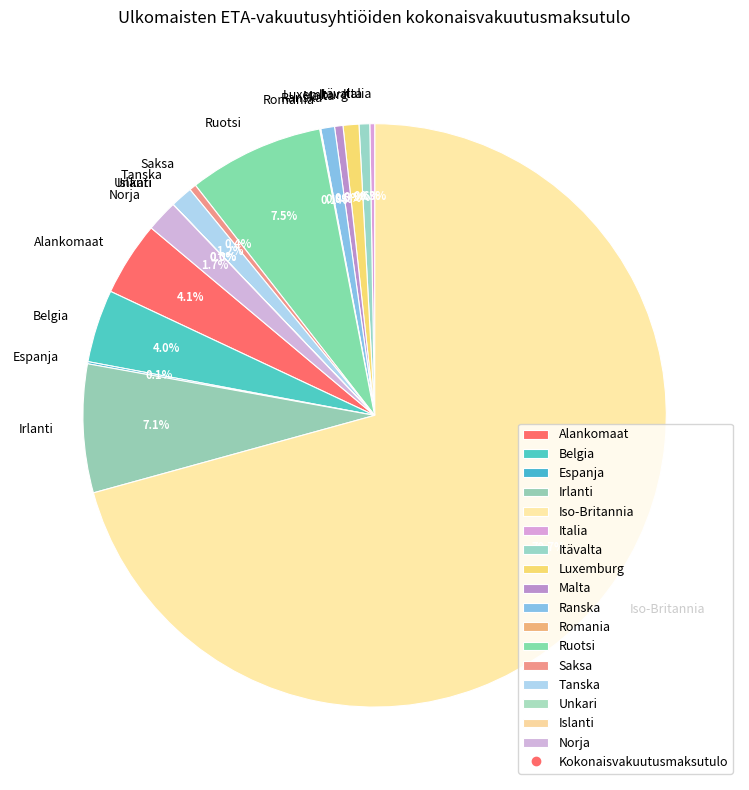

What is the majority slice?

Iso-Britannia